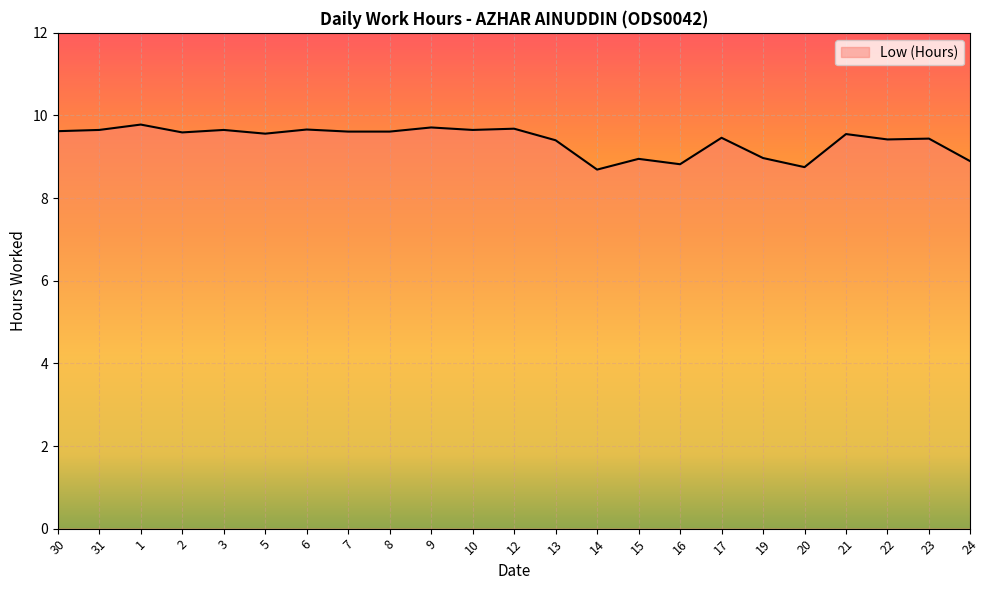

What value does the data have at 30?

9.6